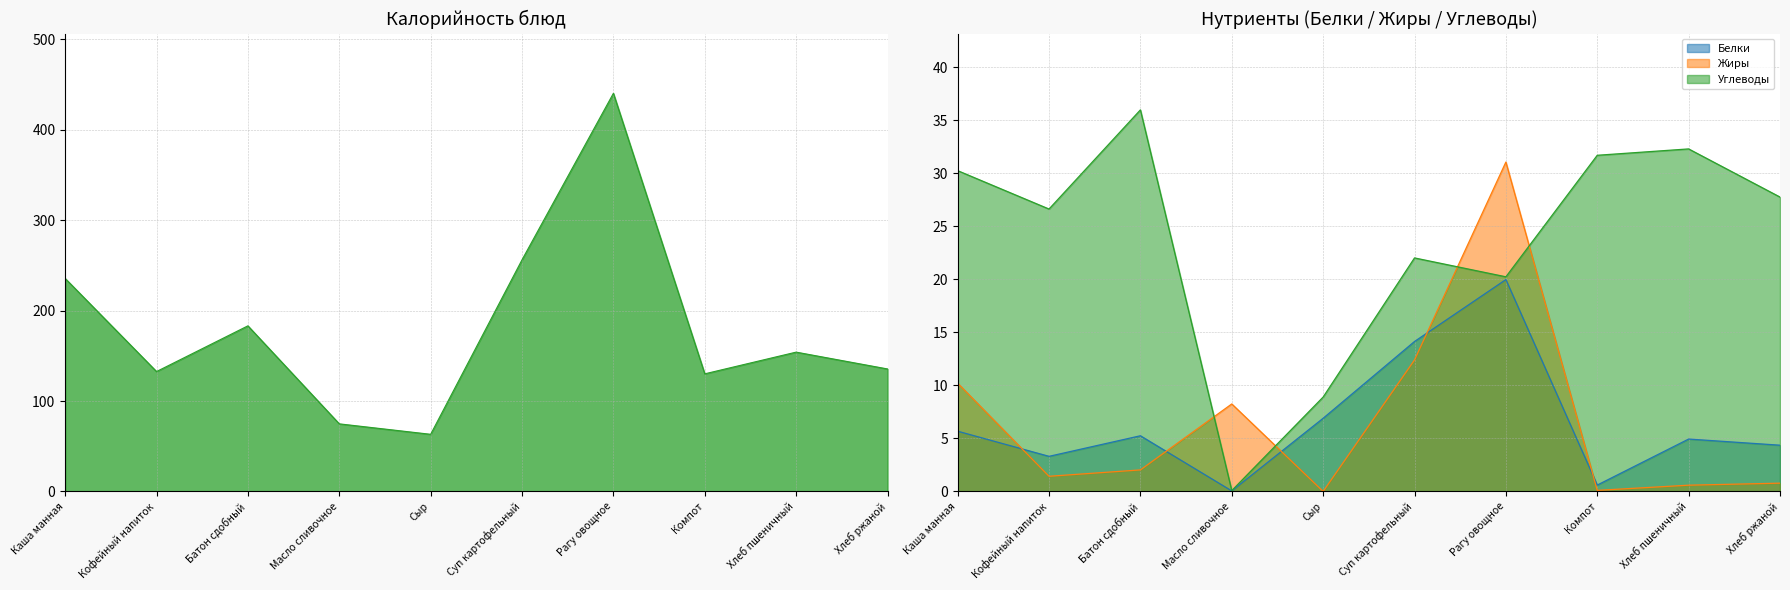

What is the label of the 9th point from the left?

Хлеб пшеничный